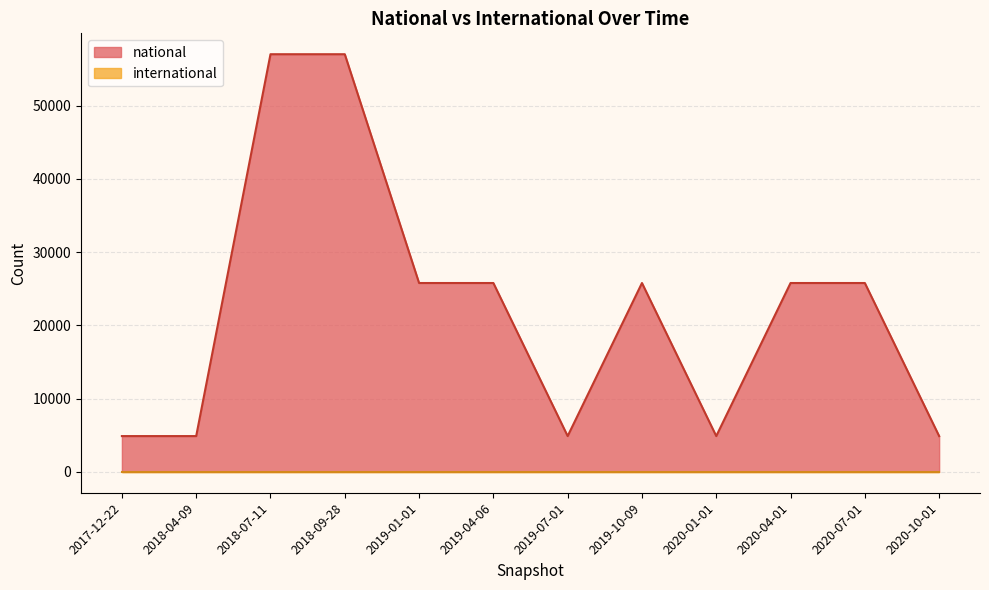

What is the approximate value at 2020-04-01, to the nearest 10?

25780